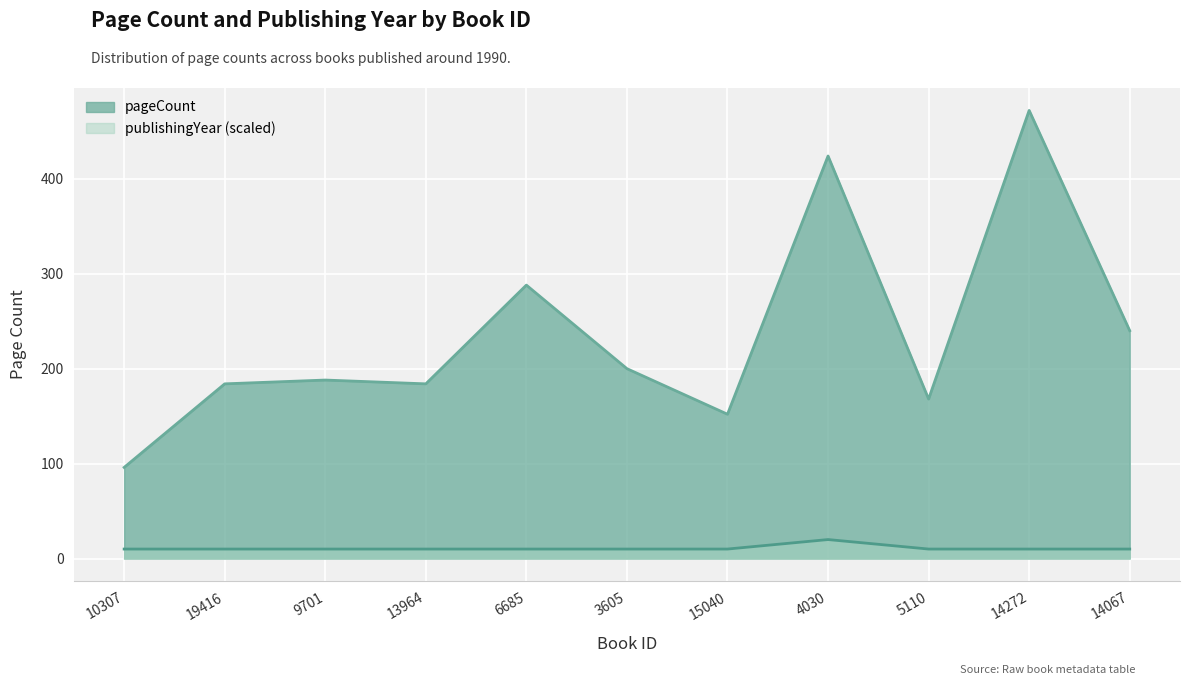

At which category does pageCount reach its first local valley?

13964